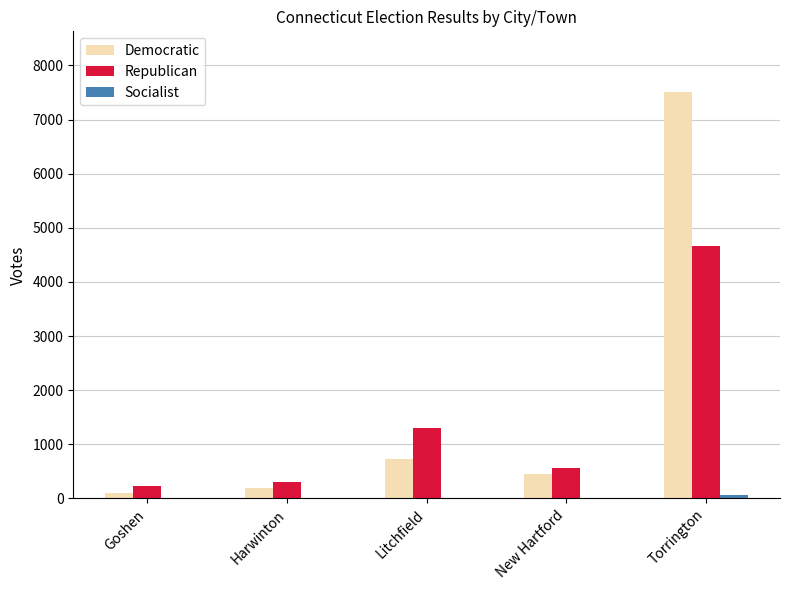

Which series changed the most between Litchfield and Torrington?

Democratic